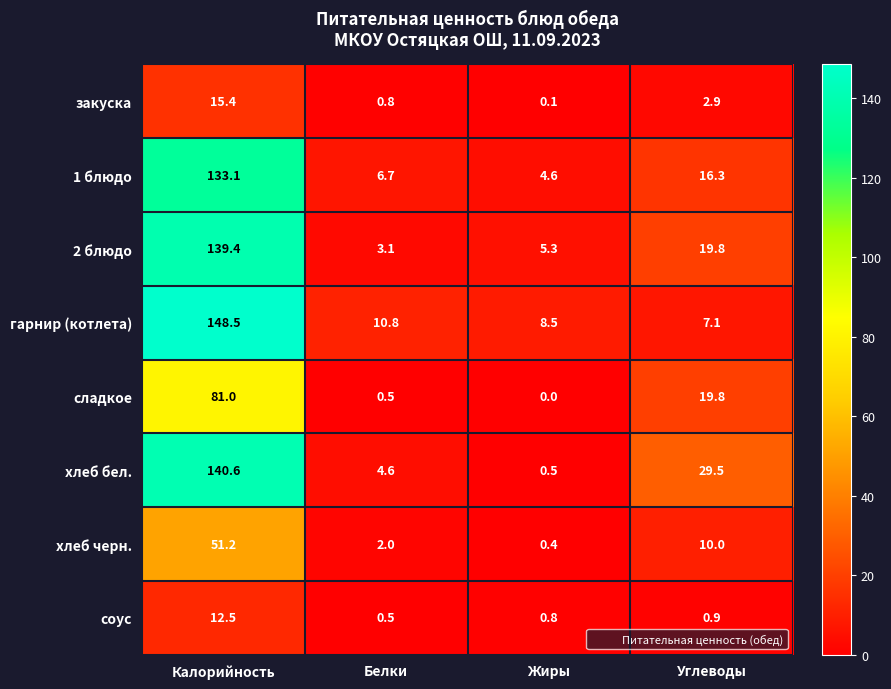

Read the гарнир (котлета) value at Углеводы.

7.1